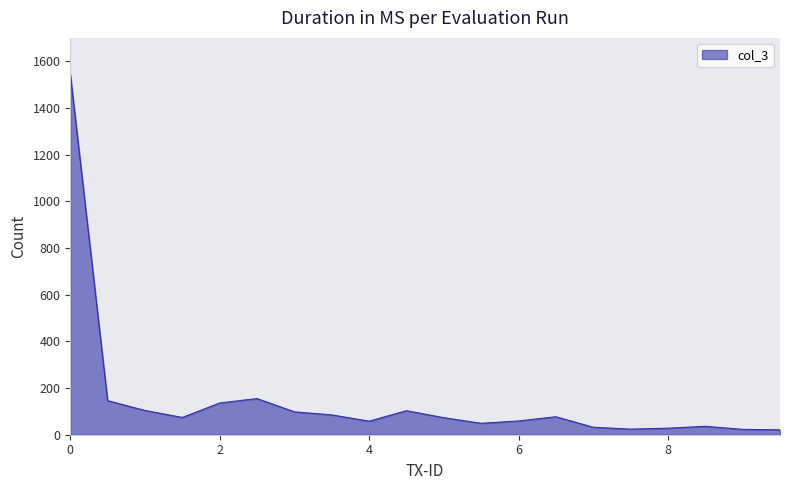

What is the difference between the second highest and second lowest values?

132